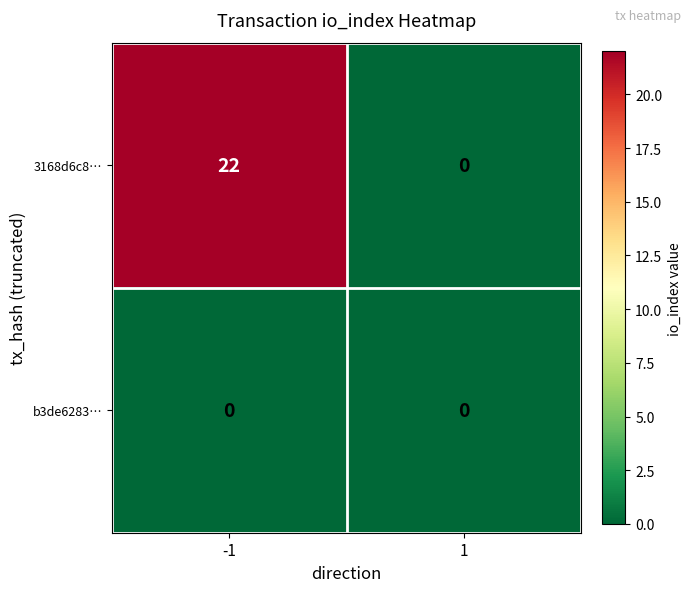

Rank the series at -1 from highest to lowest value.

3168d6c8…, b3de6283…